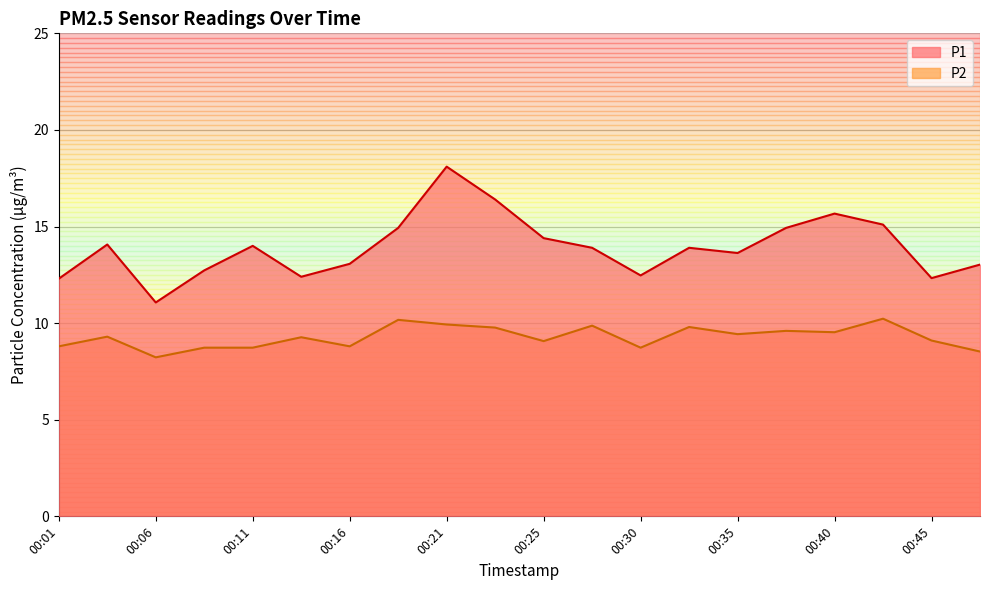

In P2, how many points are lower than both neighbors (excluding endpoints)?

6